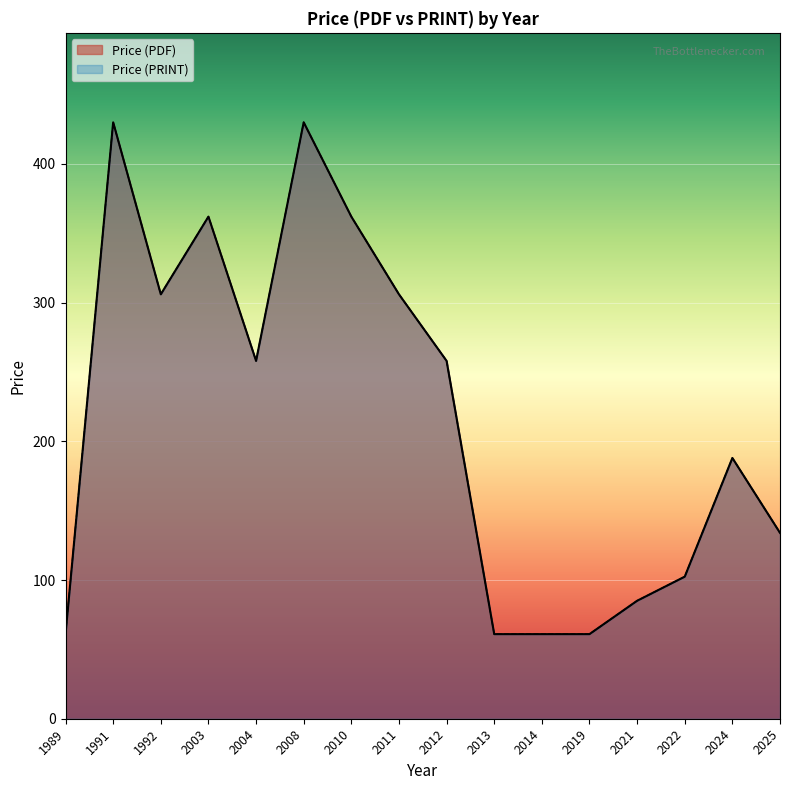

What is the label of the 16th point from the left?

2025